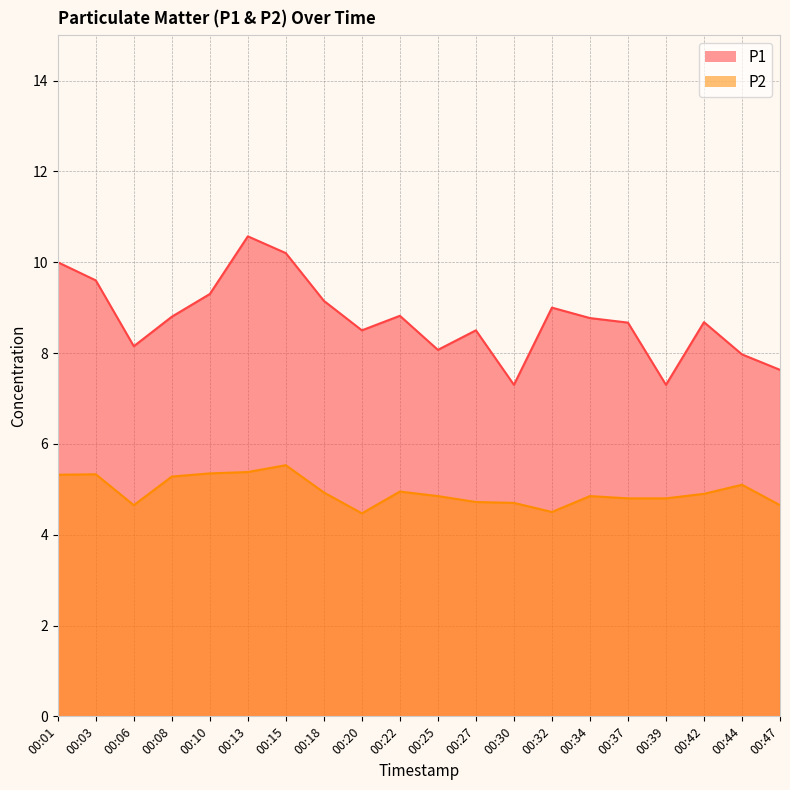

Does the chart display data point markers on the line(s)?

No